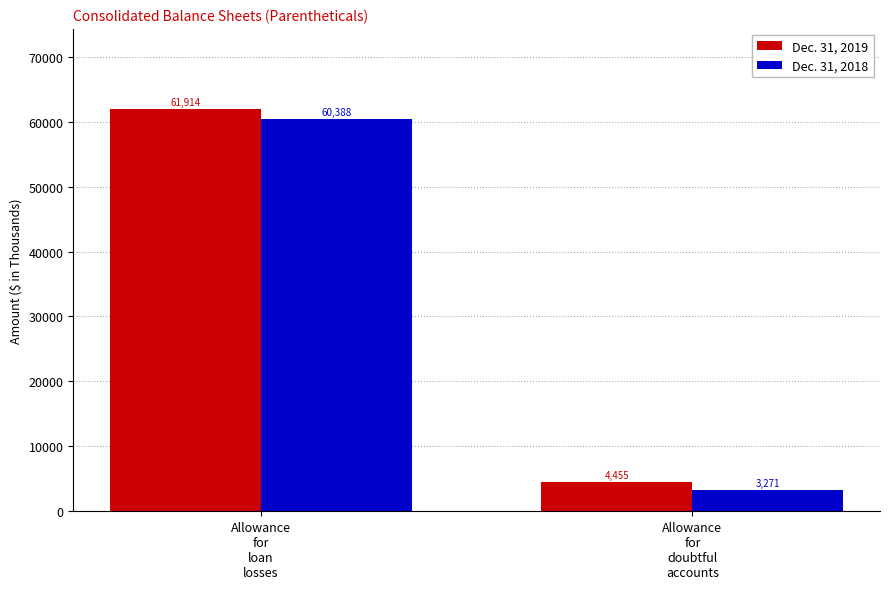

What position from the left is Allowance
for
loan
losses?

1